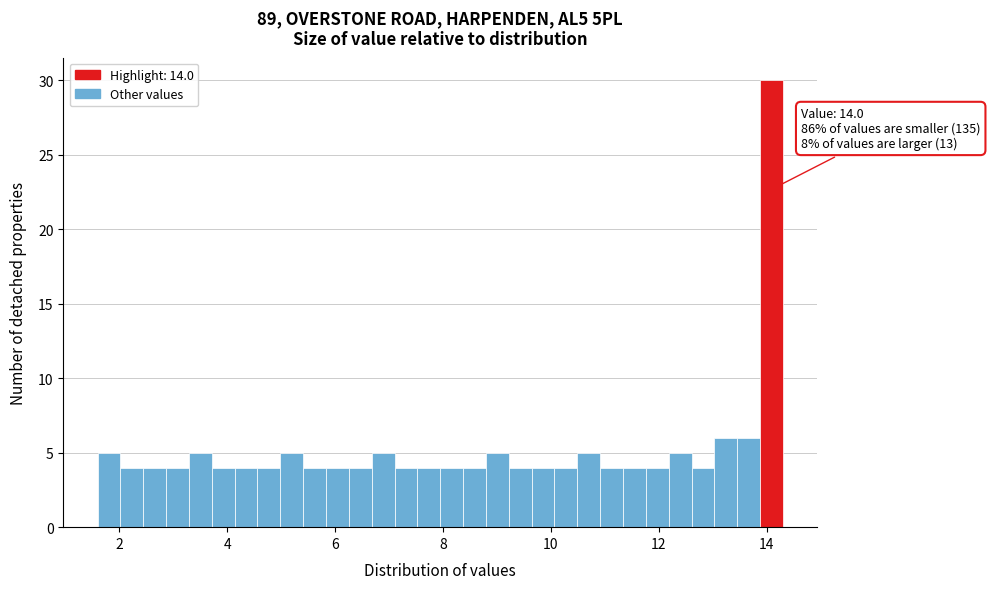

Around what value on the x-axis is the tallest bar? Give the approximate position of its centre, as read against the axis.

14.0